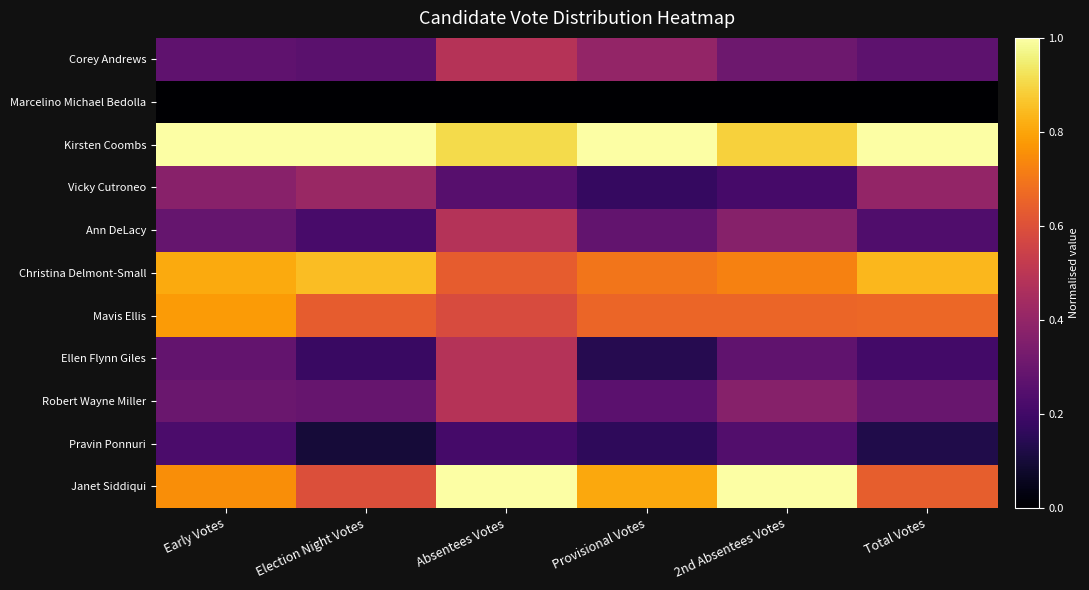

Rank the series at Provisional Votes from highest to lowest value.

Kirsten Coombs, Janet Siddiqui, Christina Delmont-Small, Mavis Ellis, Corey Andrews, Ann DeLacy, Robert Wayne Miller, Vicky Cutroneo, Pravin Ponnuri, Ellen Flynn Giles, Marcelino Michael Bedolla